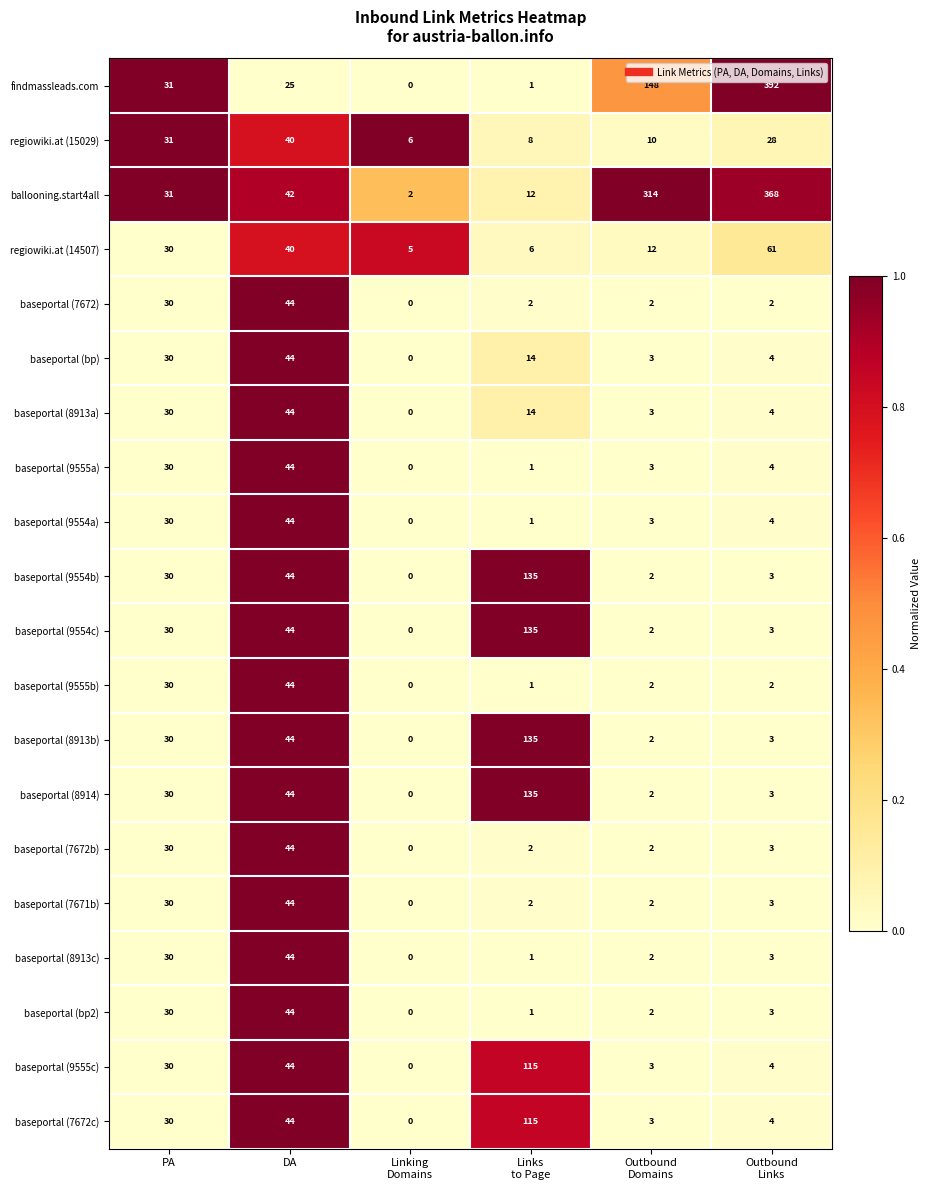

Which category has the highest value in the baseportal (8913a) series?

DA